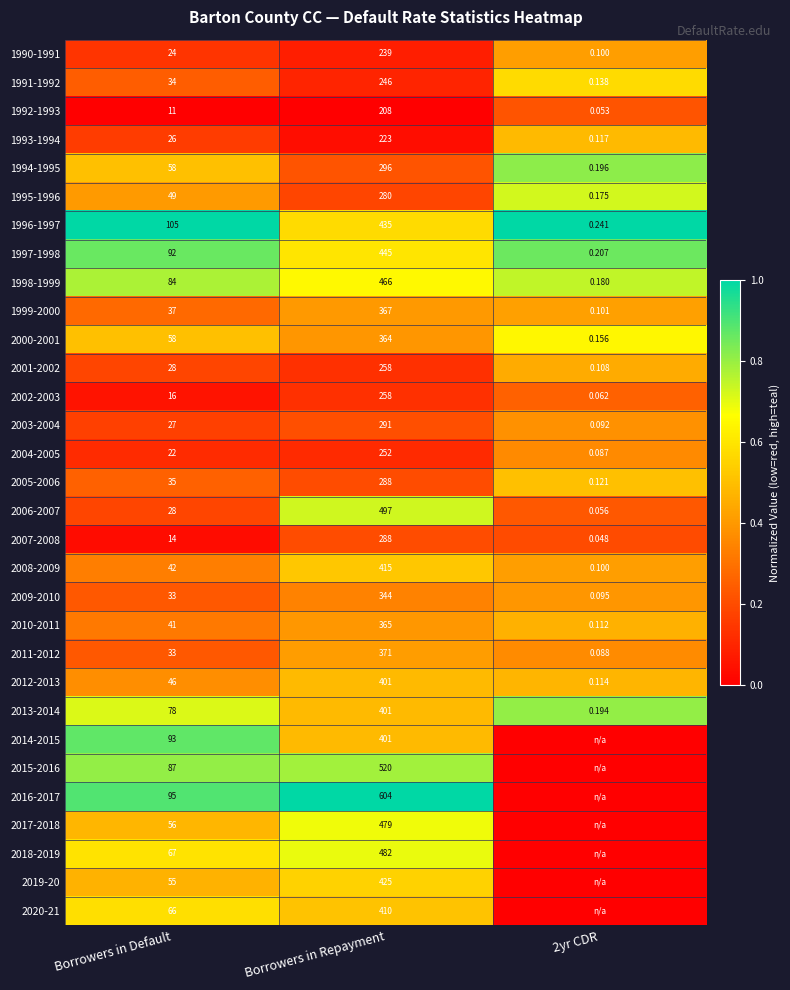

Is the value of 1996-1997 at 2yr CDR greater than the value of 2006-2007 at 2yr CDR?

Yes